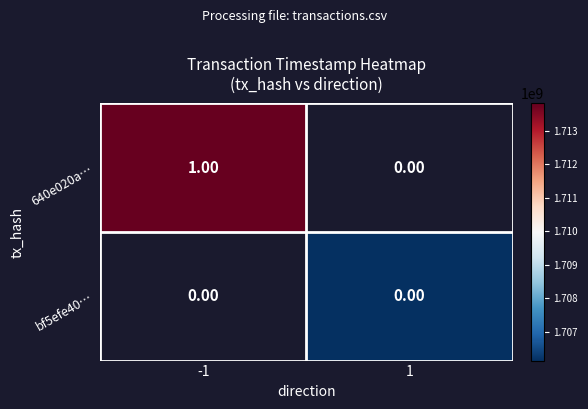

What is the total value across all series at -1?

1